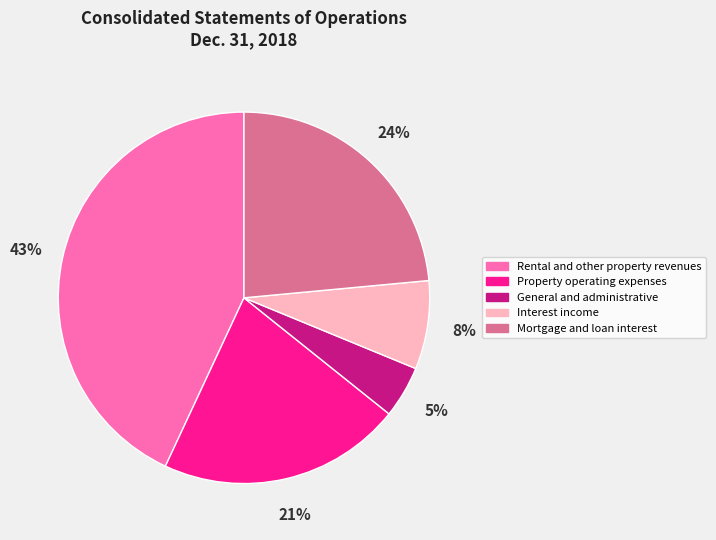

To the nearest percent, what is the difference between the General and administrative and Mortgage and loan interest slice percentages?

19%